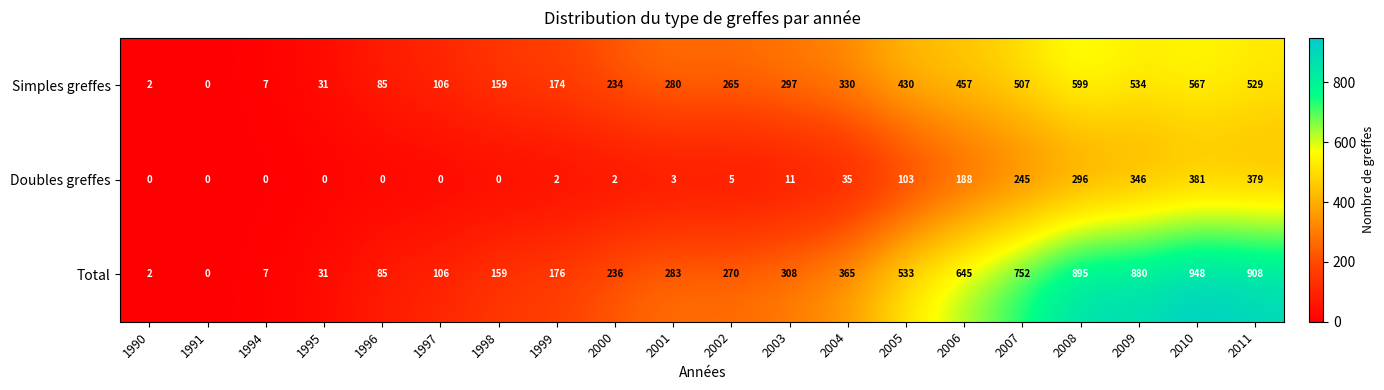

How many data points does each series have?

20